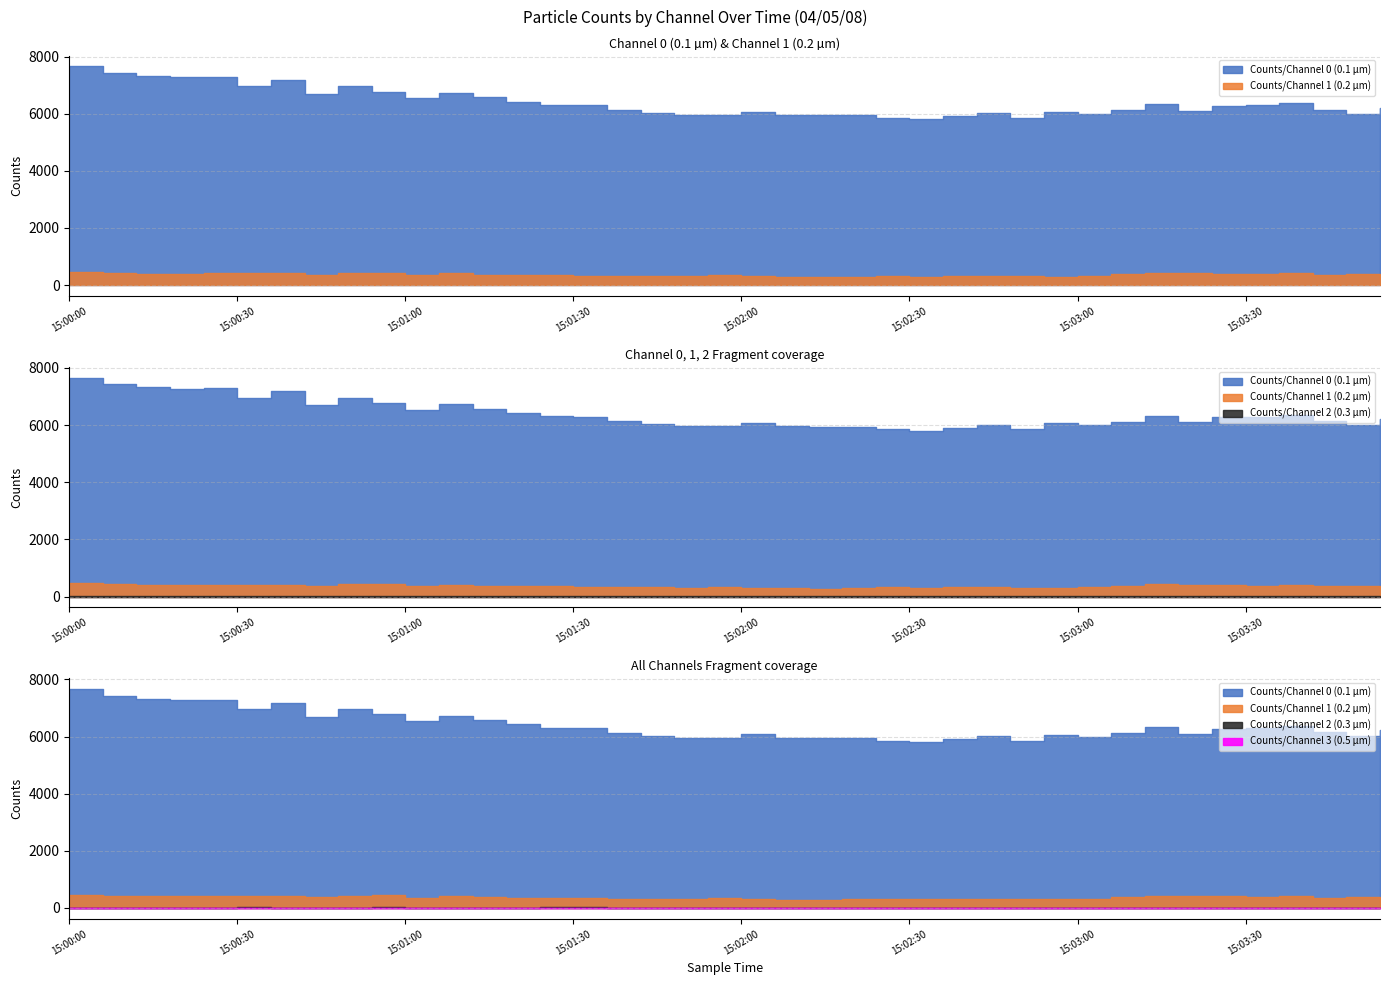

Does the chart have visible grid lines?

Yes